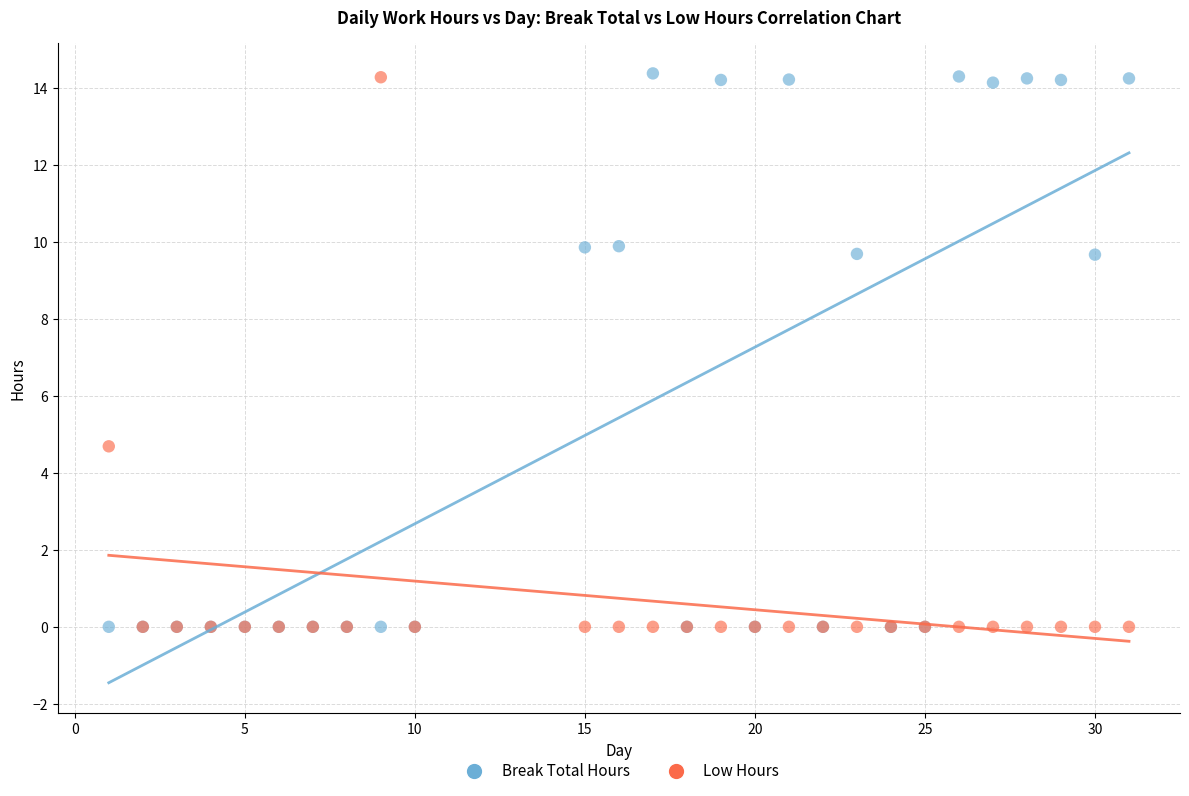

Across all series, what Y value is closest to 7?

4.7